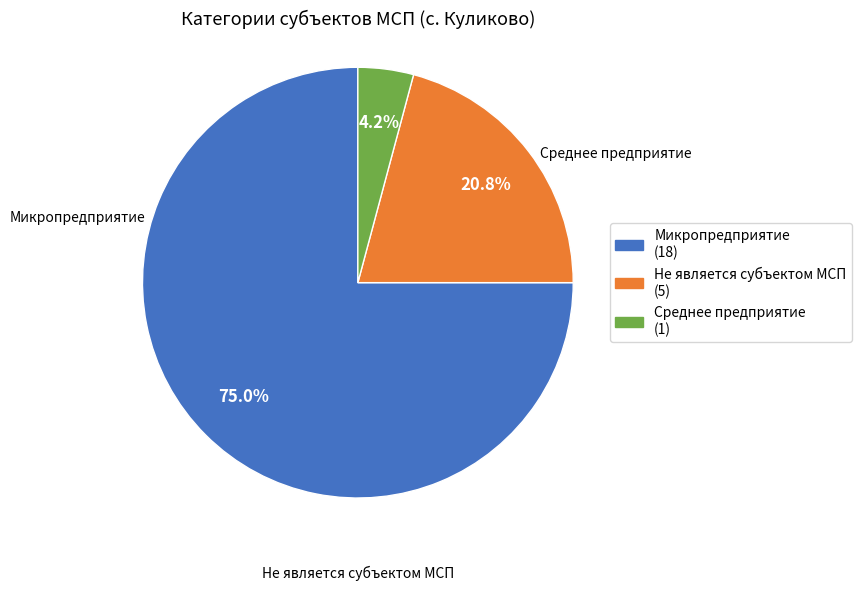

Combined, what portion of the pie is Микропредприятие and Не является субъектом МСП?

95.8%